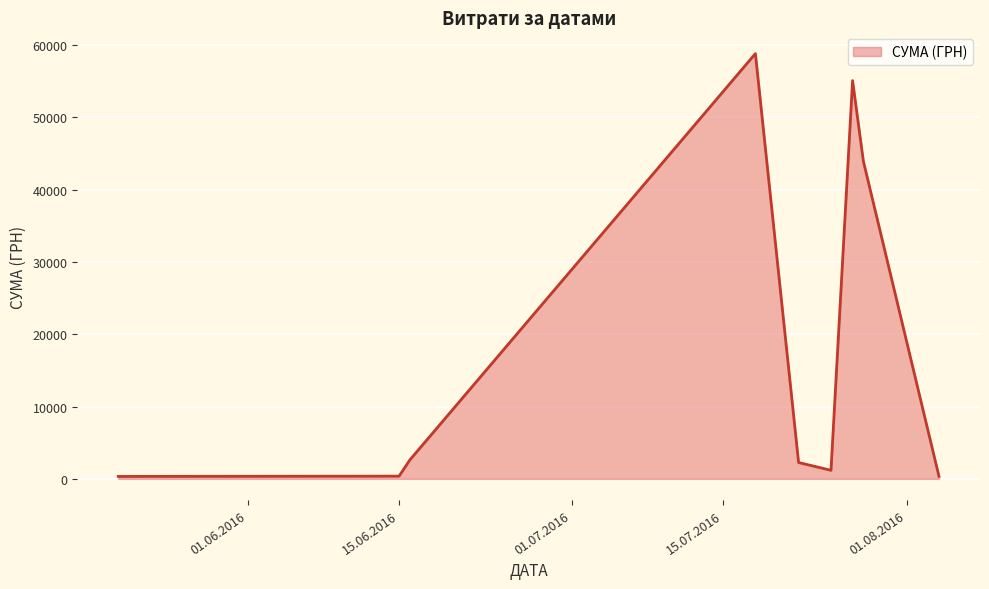

What is the difference between the maximum and minimum values?

58510.0